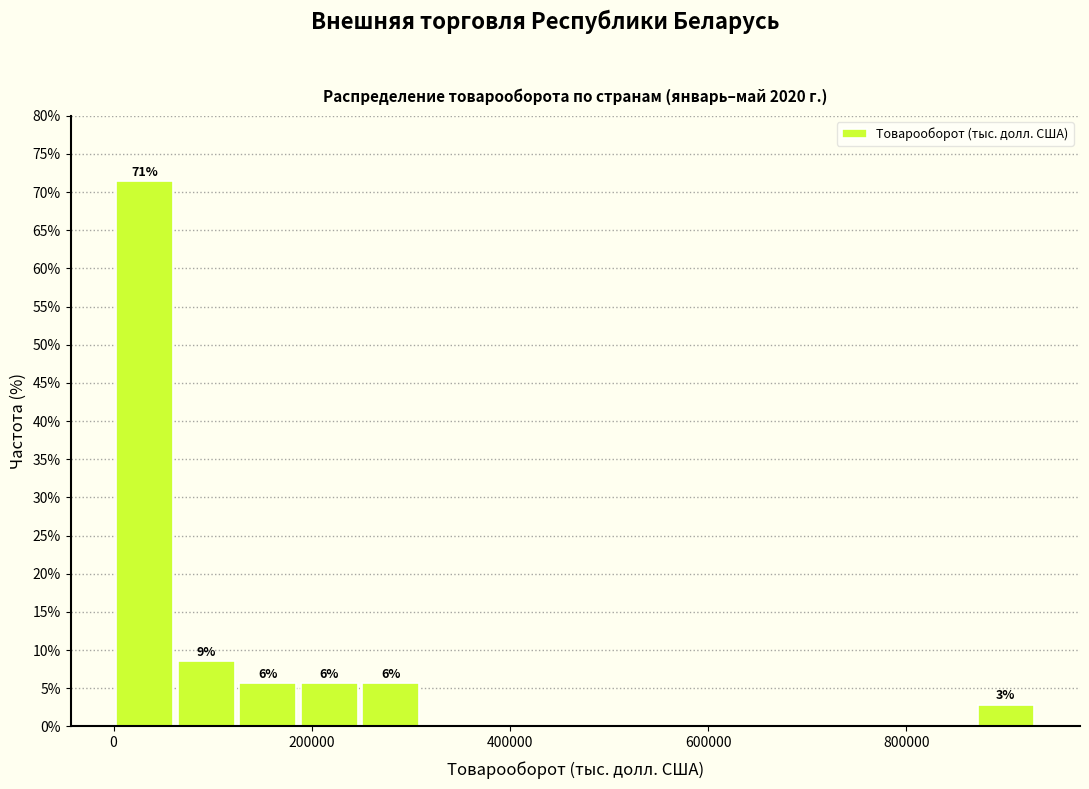

Around what value on the x-axis is the tallest bar? Give the approximate position of its centre, as read against the axis.

40000